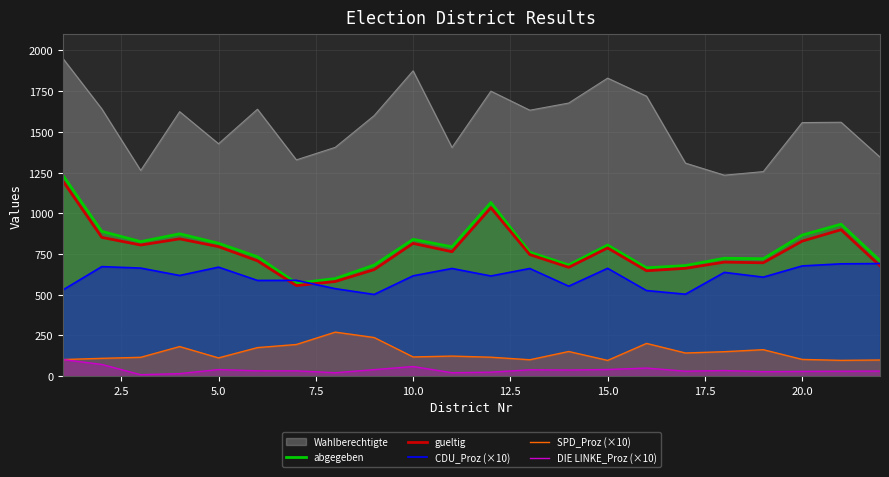

In gueltig, how many points are lower than both neighbors (excluding endpoints)?

6